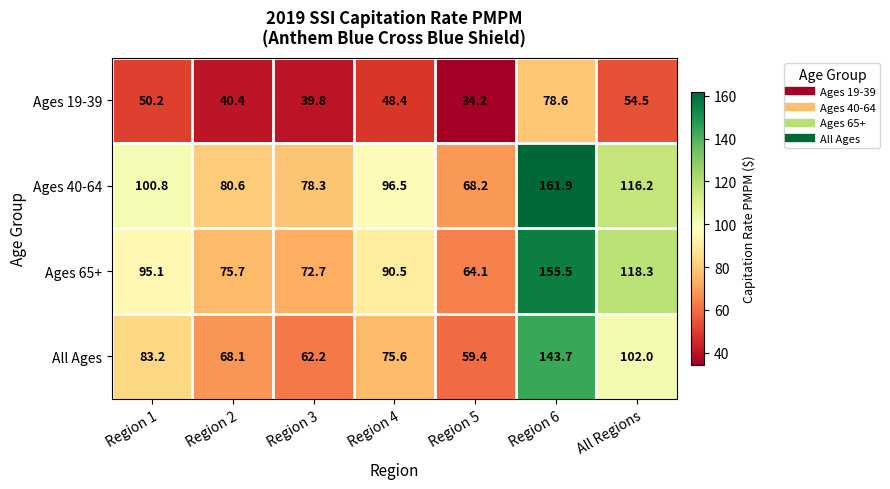

At which label is Ages 65+ closest to 109?

All Regions